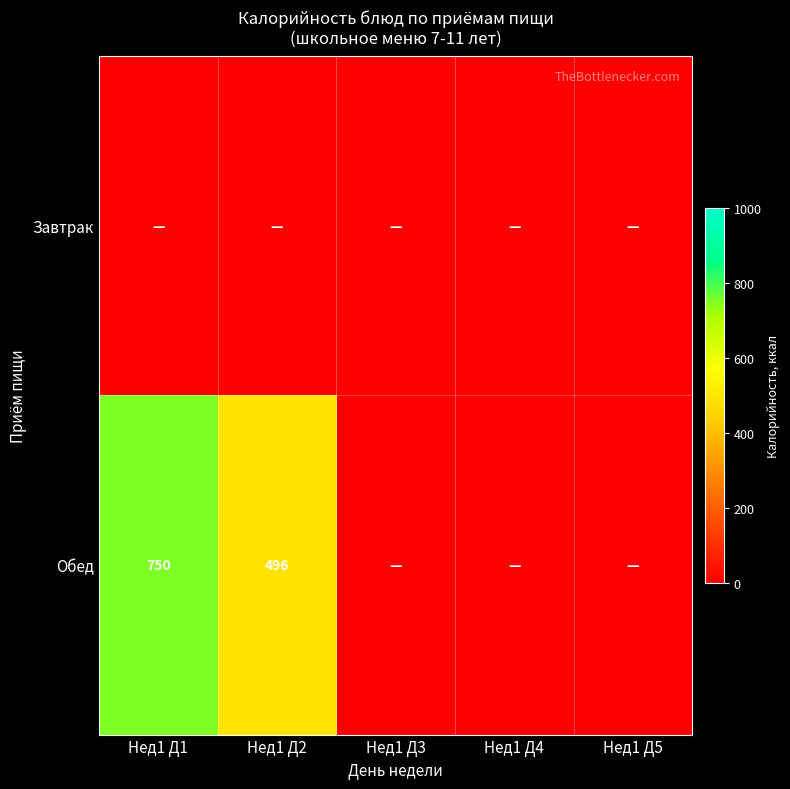

The value of Обед at Нед1 Д2 is 679. True or false?

False